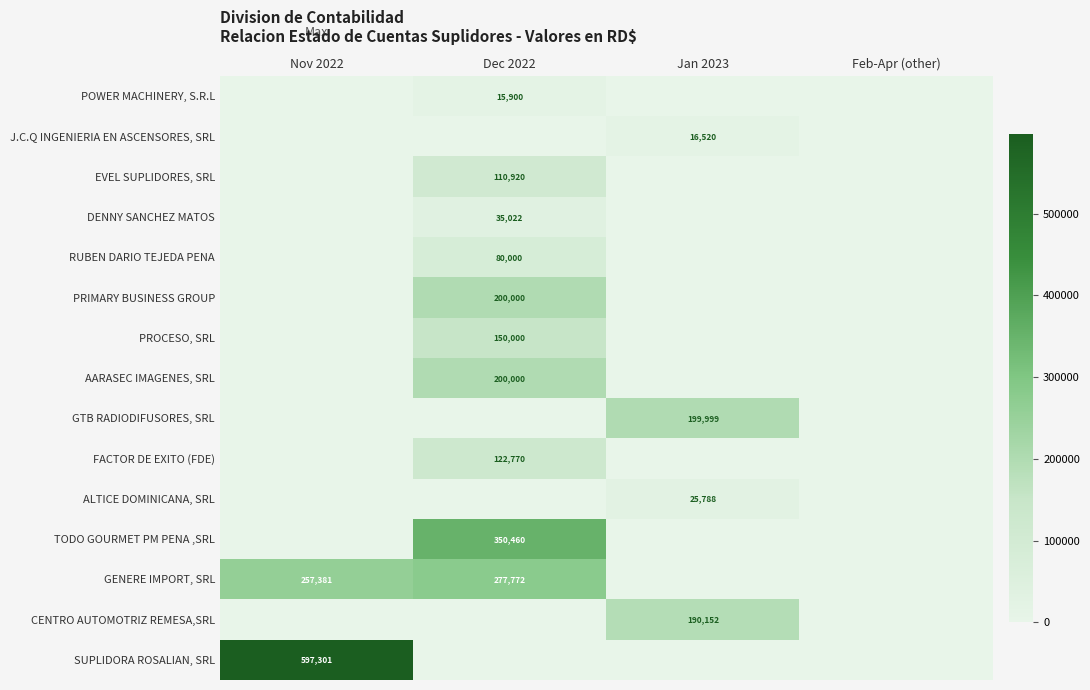

Is it true that AARASEC IMAGENES, SRL equals 64639 at Dec 2022?

False